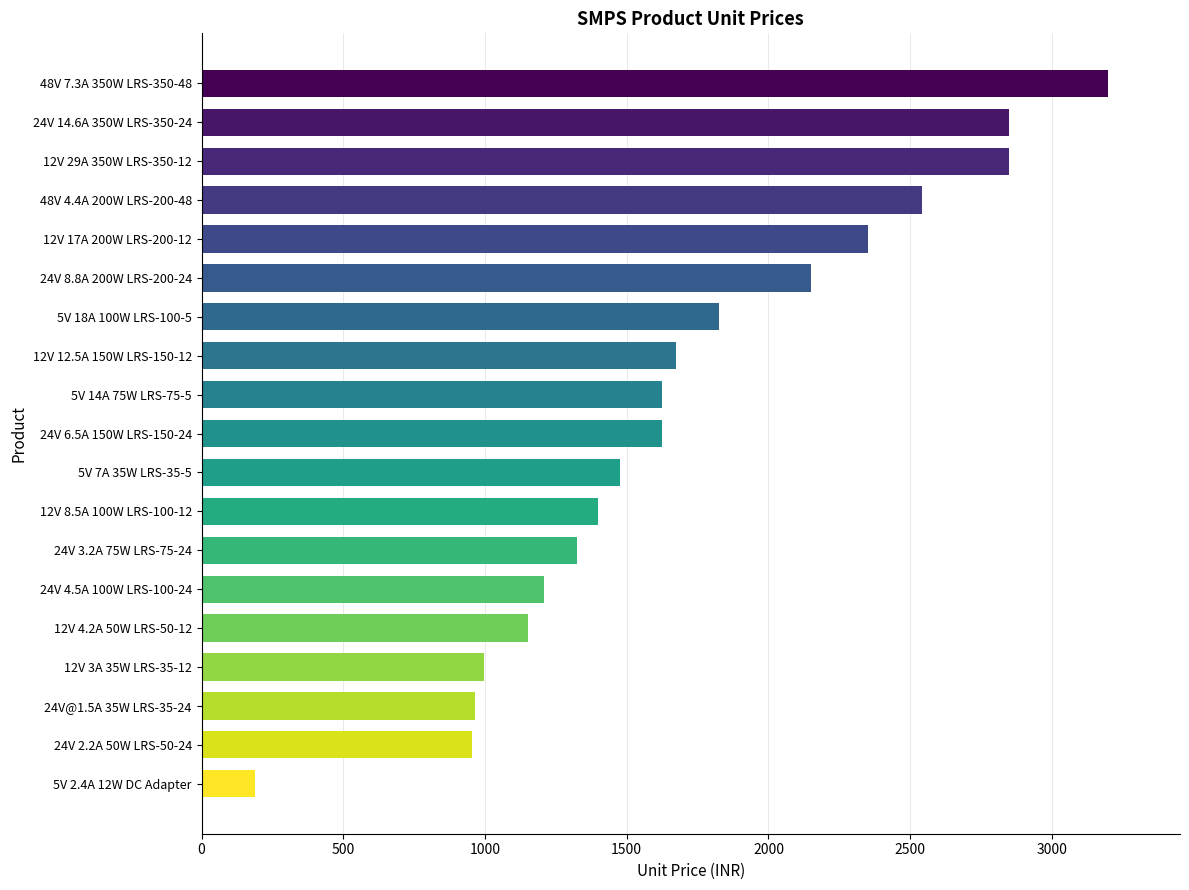

What is the sum of the values at 24V 2.2A 50W LRS-50-24 and 5V 18A 100W LRS-100-5?

2780